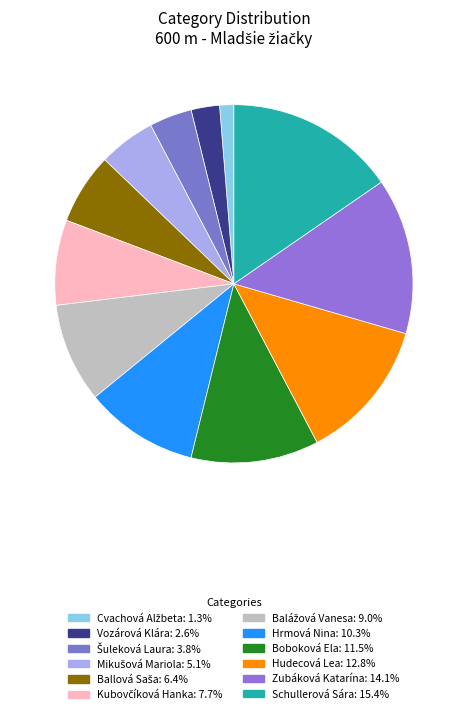

Count the number of slices in the pie.

12